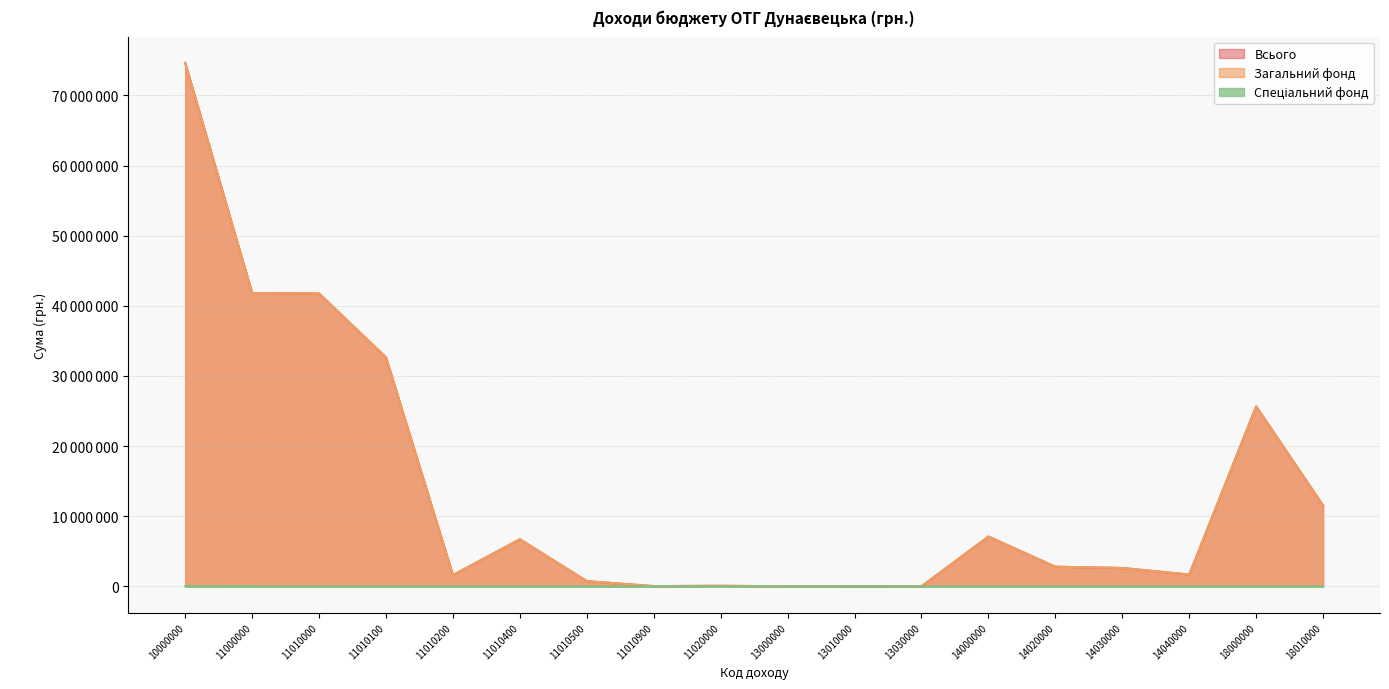

Where is Загальний фонд nearest to the value 37310950?

11010000